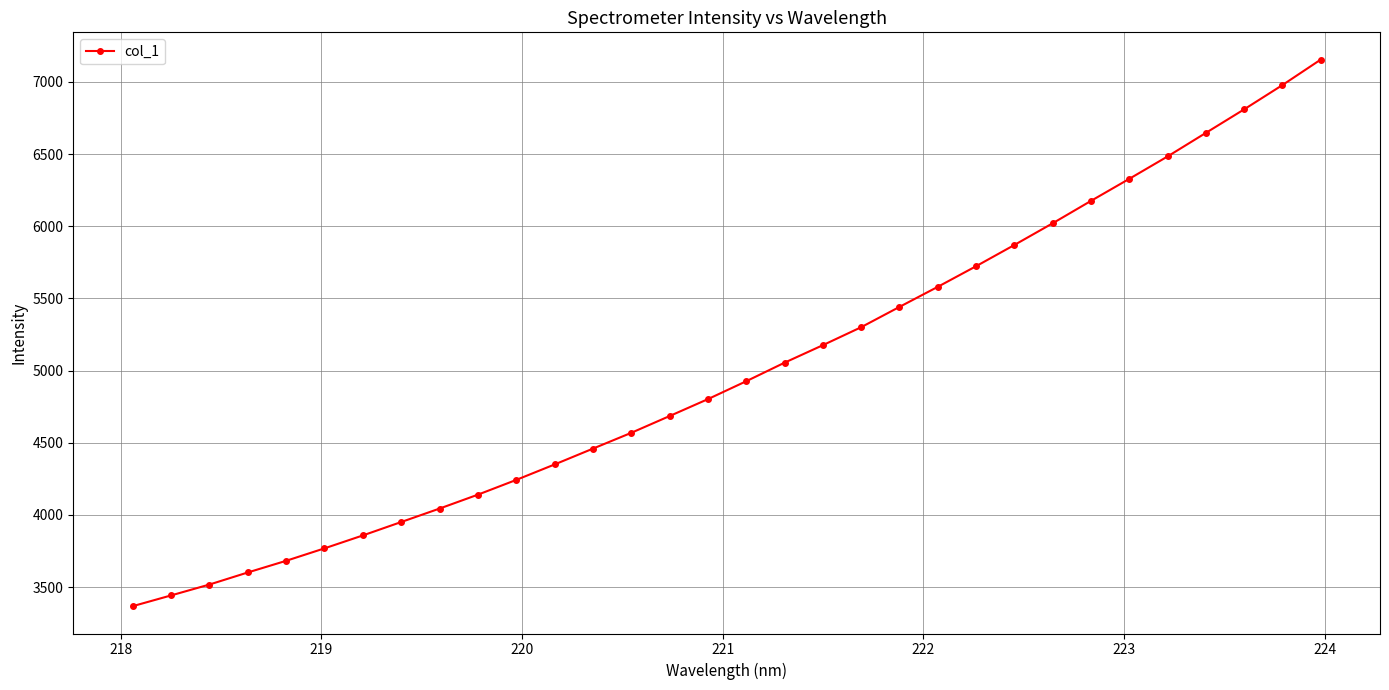

What is the value of the 20th point from the left?

5300.0